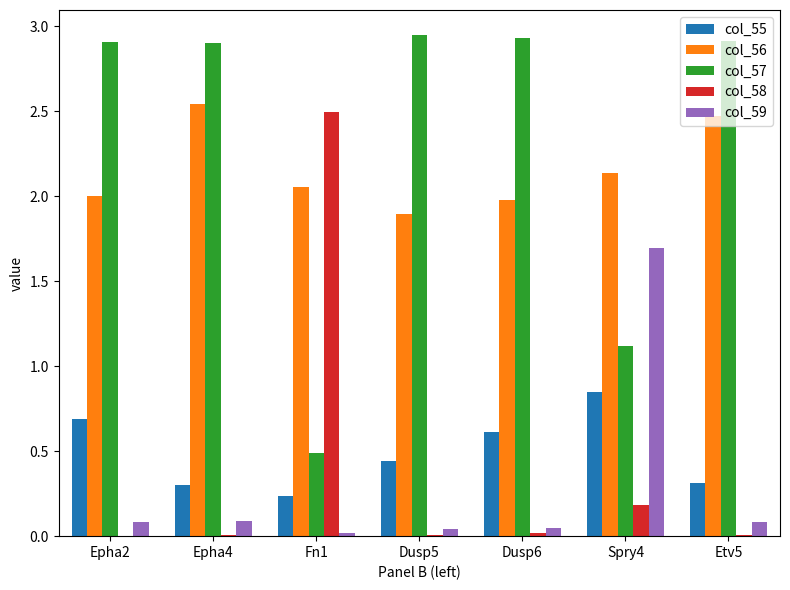

True or false: col_58 has a value of 0.0 at Epha4.

True